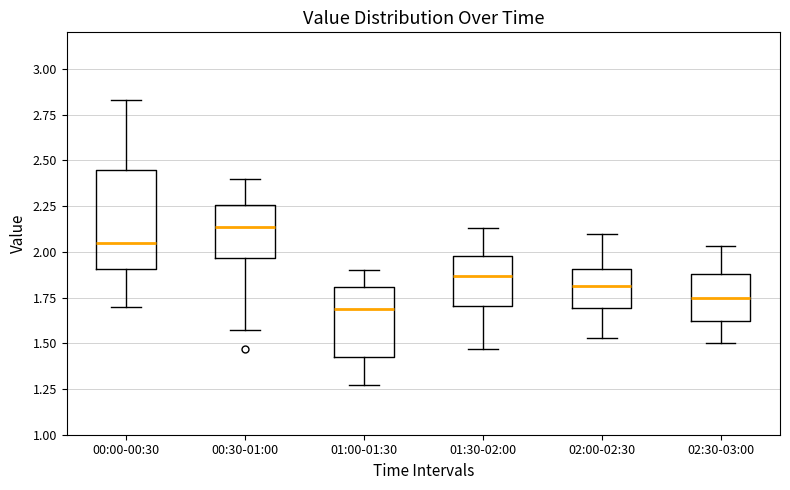

Reading left to right, transcribe this box plot: for each box, give where its median line is, the range the box spans, and where its two whiskers end, as read against the y-axis. The values are not printed on the chart, so give them approximately, as read against the axis.

00:00-00:30: median 2.05, box 1.90 to 2.45, whiskers 1.70 to 2.85
00:30-01:00: median 2.15, box 1.95 to 2.25, whiskers 1.55 to 2.40
01:00-01:30: median 1.70, box 1.40 to 1.80, whiskers 1.25 to 1.90
01:30-02:00: median 1.85, box 1.70 to 2.00, whiskers 1.45 to 2.15
02:00-02:30: median 1.80, box 1.70 to 1.90, whiskers 1.55 to 2.10
02:30-03:00: median 1.75, box 1.60 to 1.90, whiskers 1.50 to 2.05